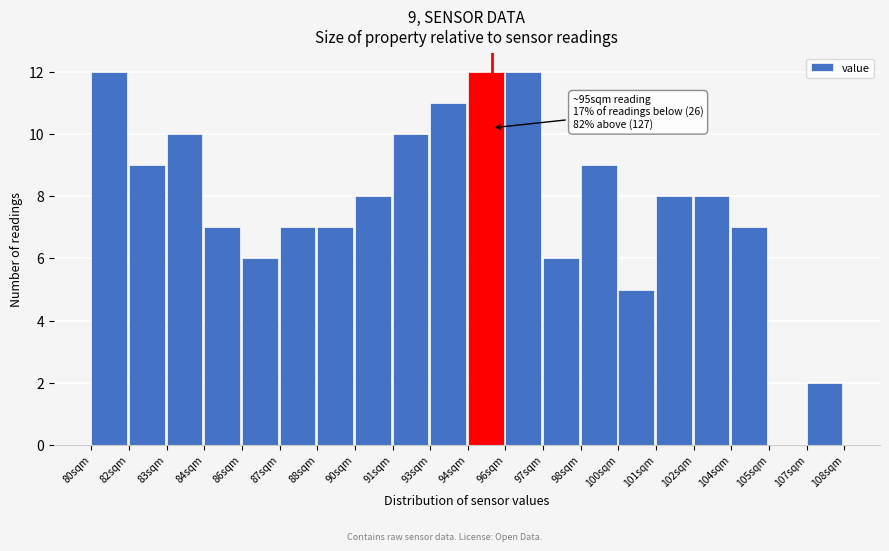

Reading left to right, list all the values displayed in this chart.

80sqm=12	82sqm=9	83sqm=10	84sqm=7	86sqm=6	87sqm=7	88sqm=7	90sqm=8	91sqm=10	93sqm=11	94sqm=12	96sqm=12	97sqm=6	98sqm=9	100sqm=5	101sqm=8	102sqm=8	104sqm=7	105sqm=0	107sqm=2